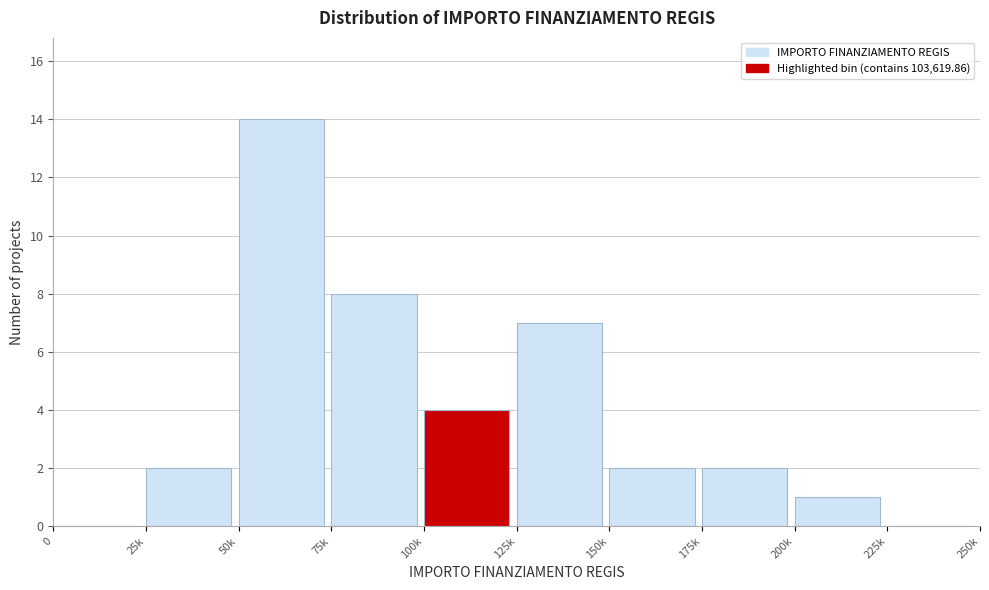

Reading right to left, what are all the values shown in this chart?

225k=0	200k=1	175k=2	150k=2	125k=7	100k=4	75k=8	50k=14	25k=2	0=0